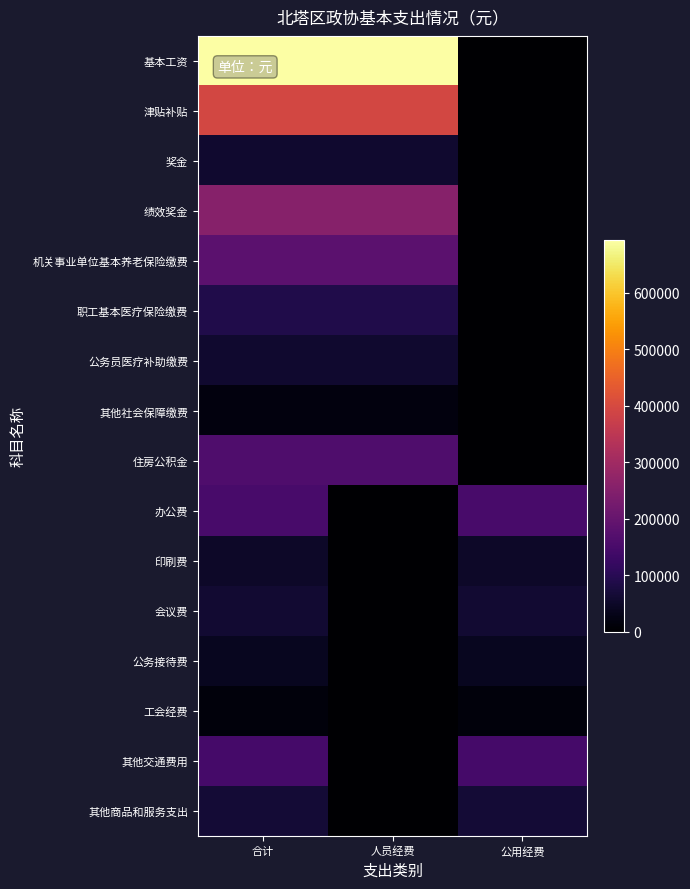

Count the number of data series in this chart.

16